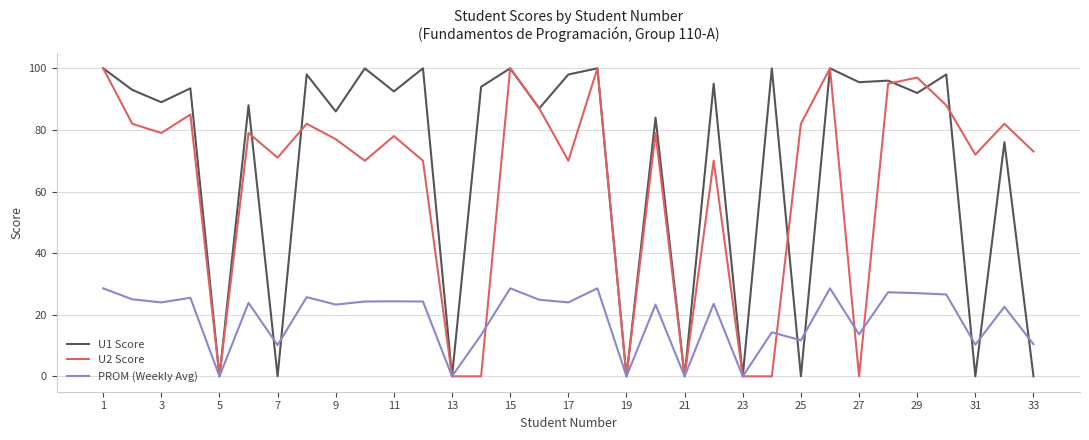

What is the maximum value shown in the chart?

100.0